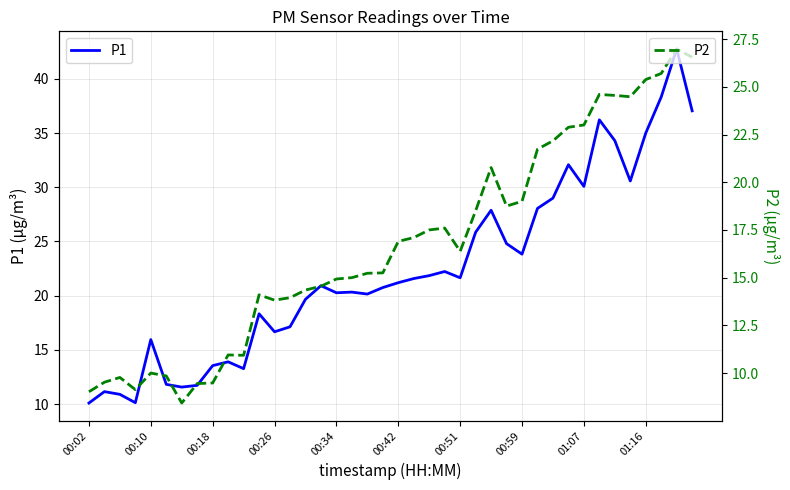

True or false: P1 and P2 intersect in this chart.

False